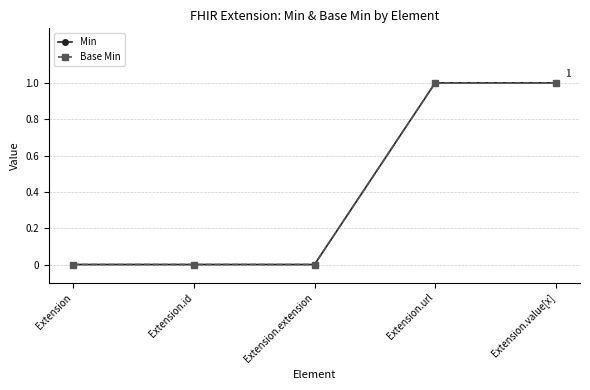

Which series has the largest total across all categories?

Min